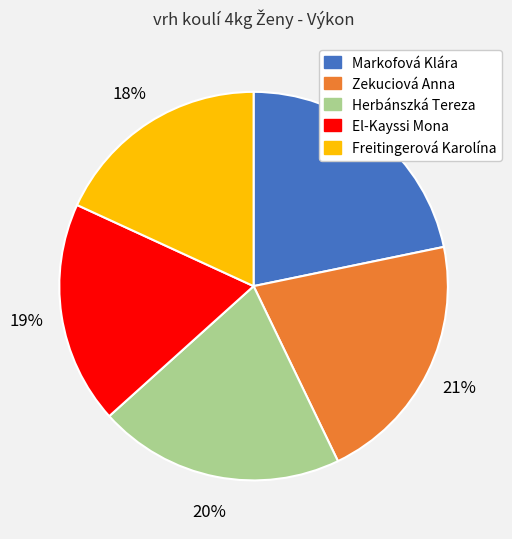

Is the sum of Zekuciová Anna and Markofová Klára greater than half?

No